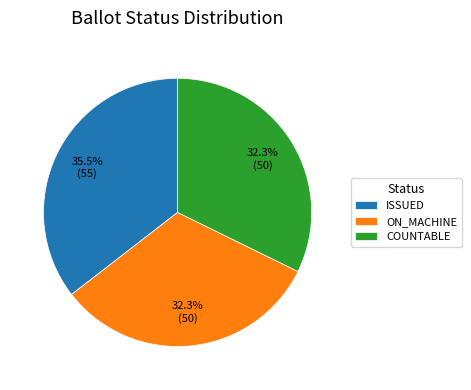

To the nearest percent, what is the average slice percentage?

33%